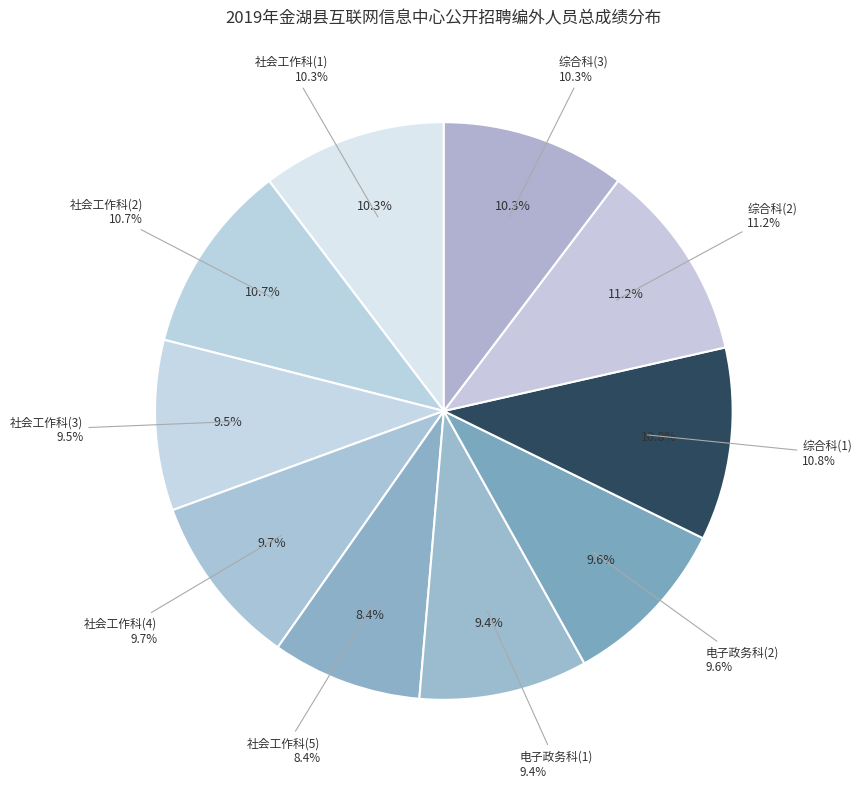

To the nearest percent, what is the average slice percentage?

10%